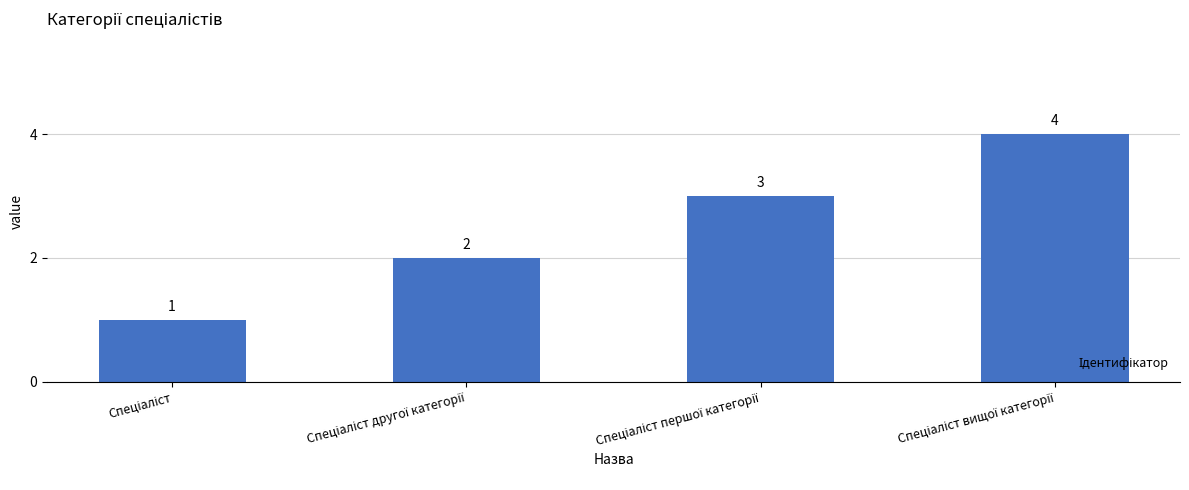

Count the number of data series in this chart.

1